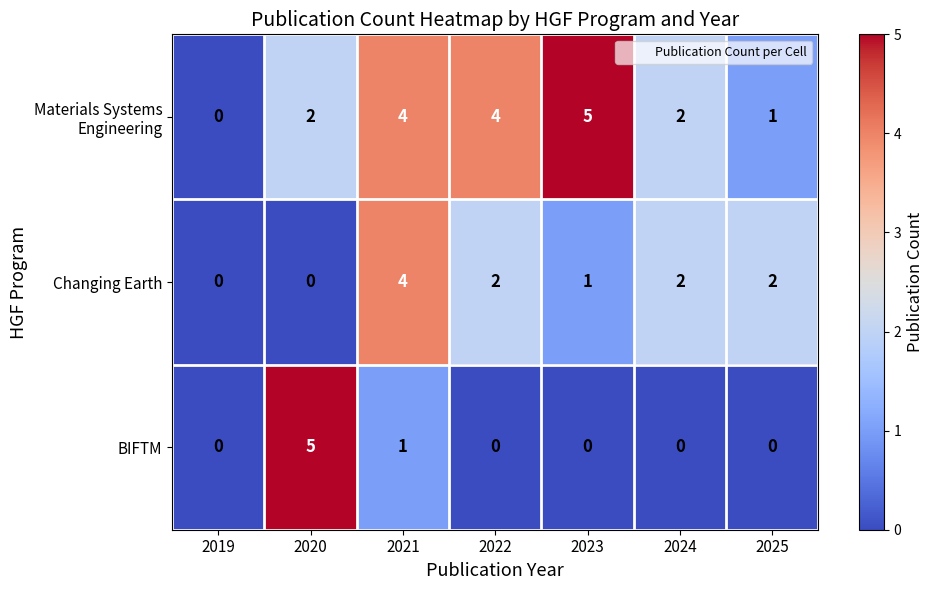

The value of Changing Earth at 2022 is 1. True or false?

False